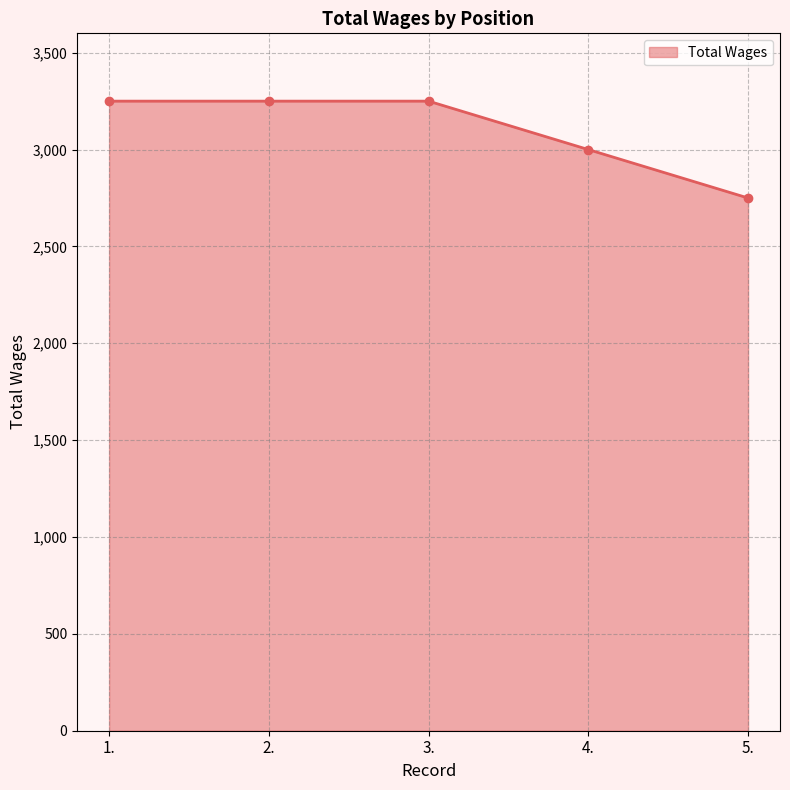

What is the change in value from 3. to 4.?

-250